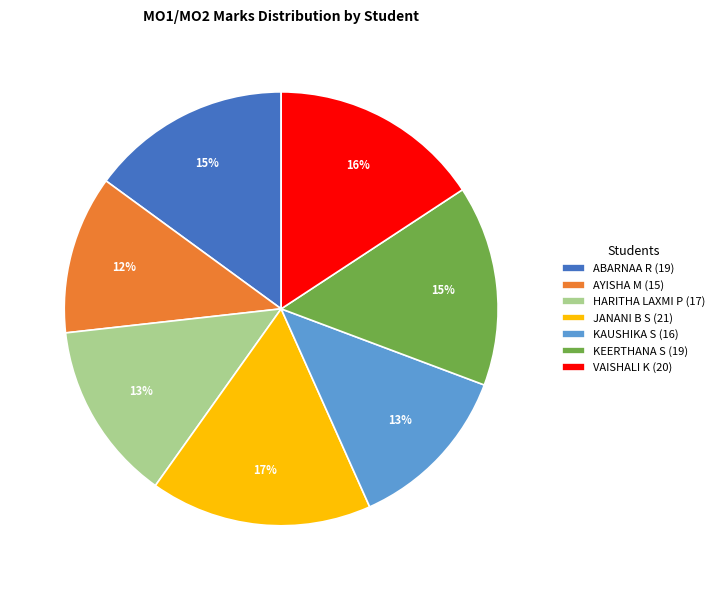

To the nearest percent, what portion does VAISHALI K represent?

16%